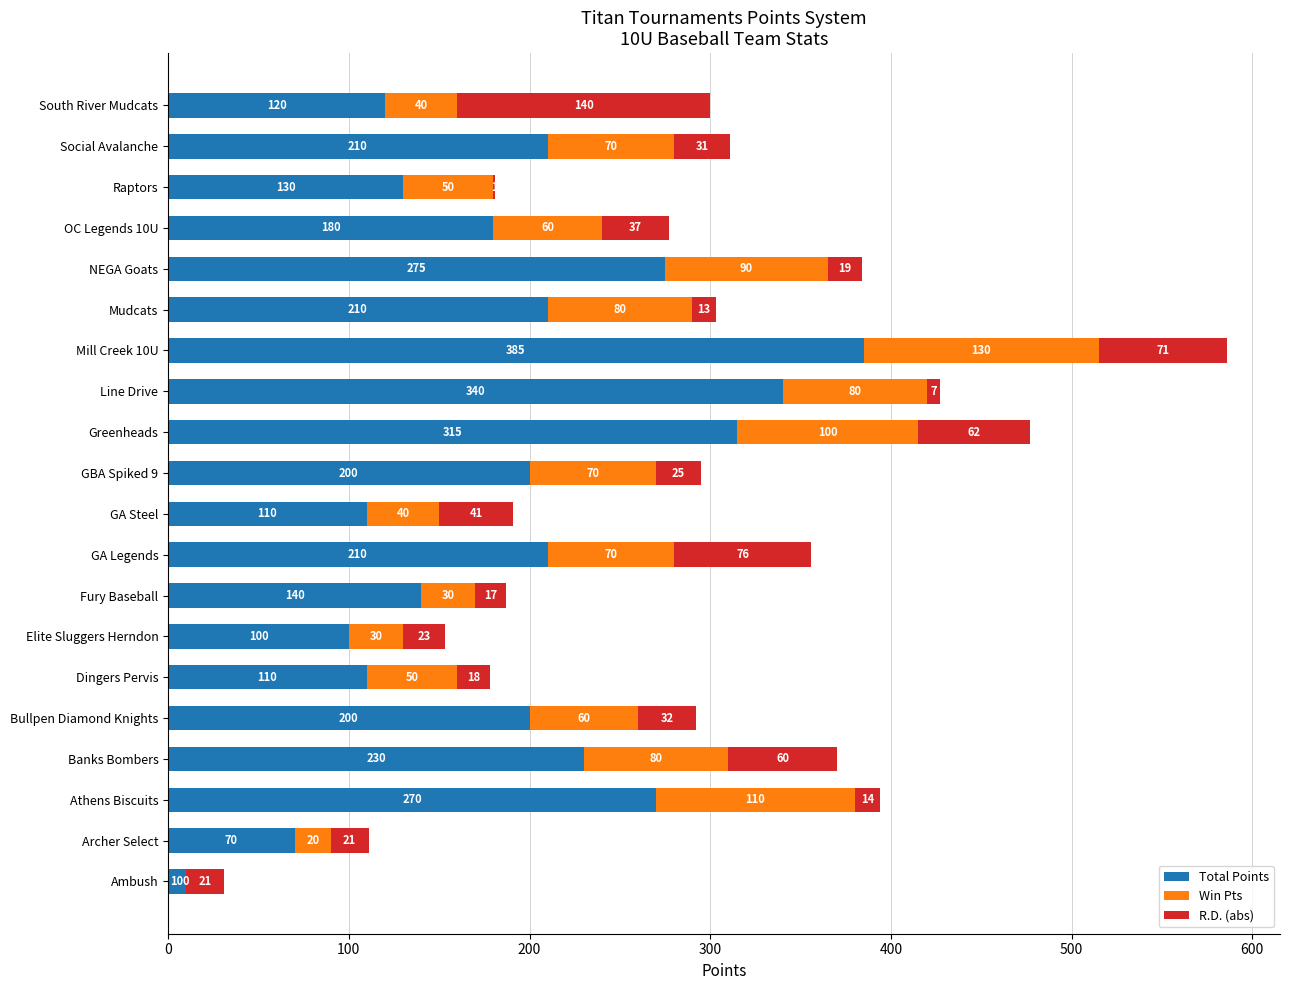

What is the total value across all series at NEGA Goats?

384